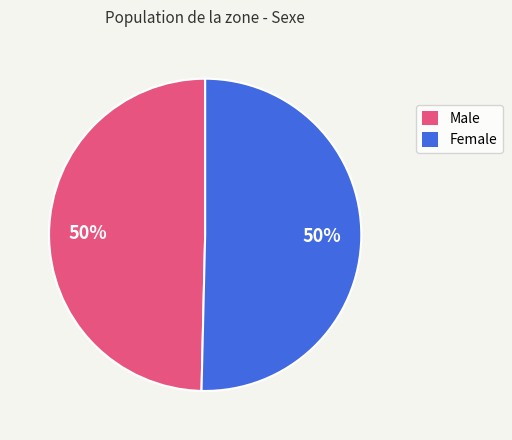

How many segments does this pie chart have?

2